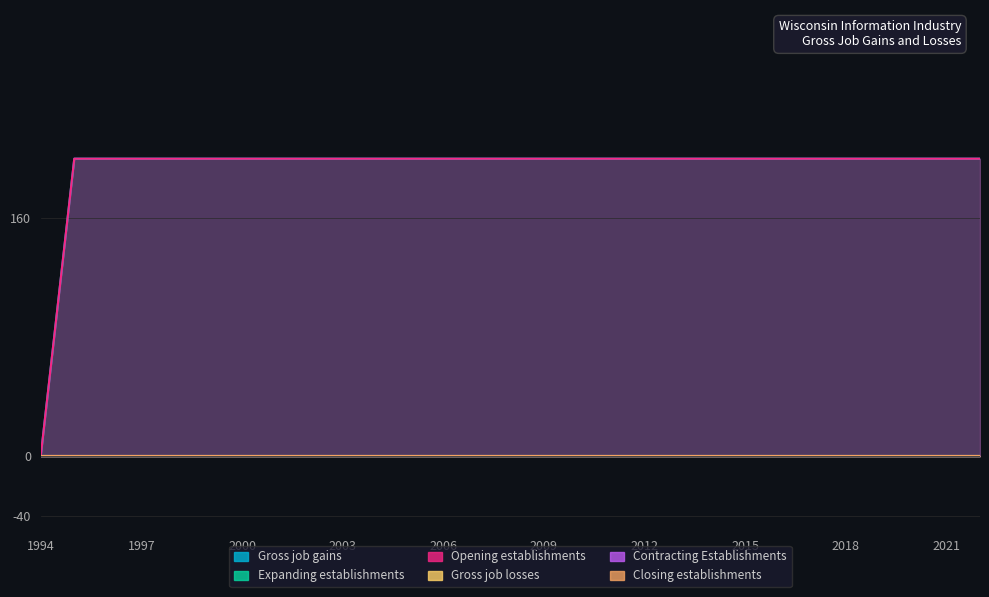

Which series has the largest total across all categories?

Gross job gains